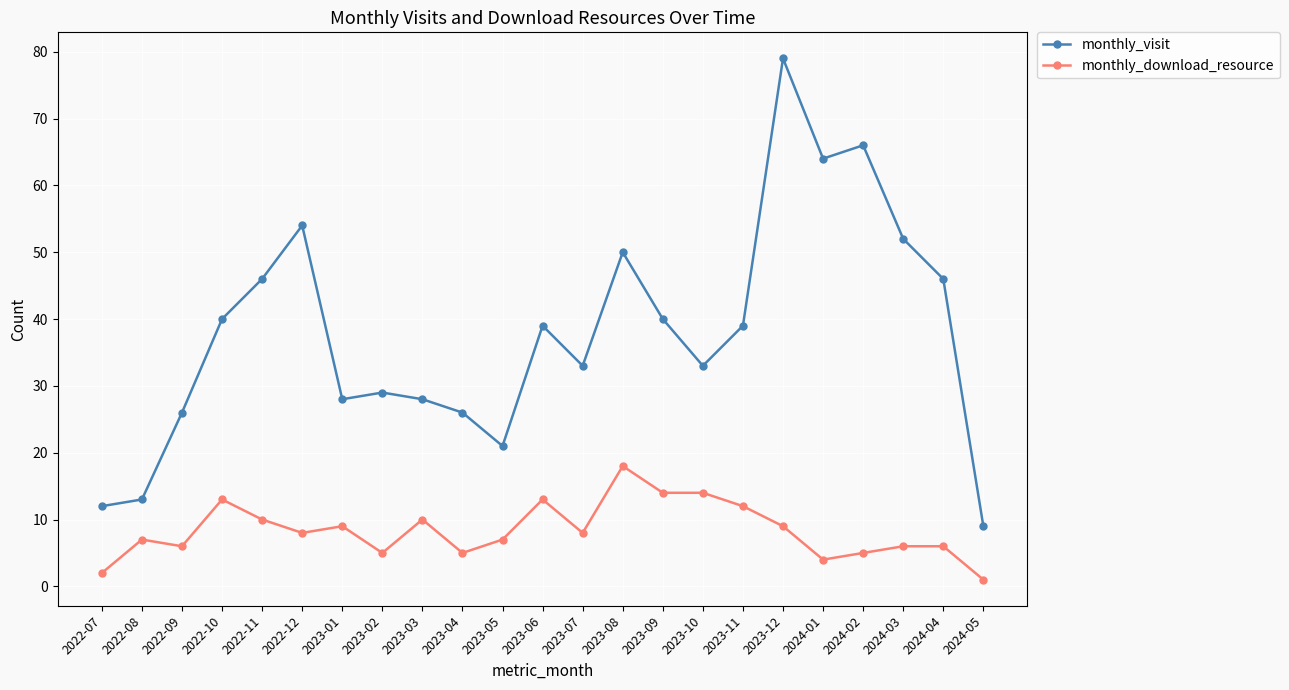

True or false: monthly_visit and monthly_download_resource intersect in this chart.

False